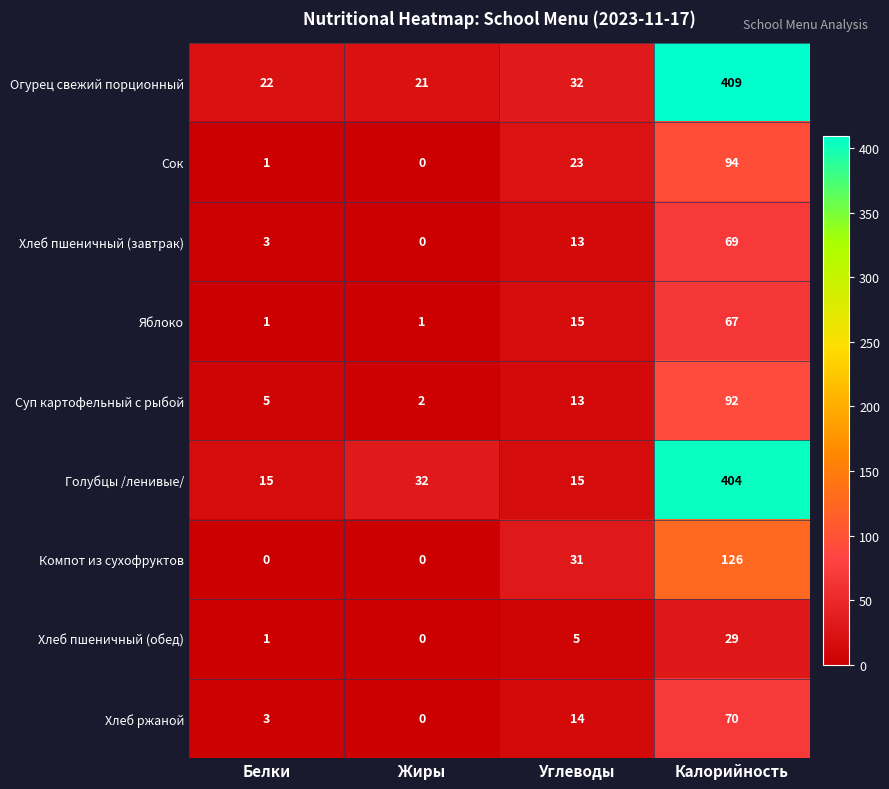

What is the maximum value shown in the chart?

409